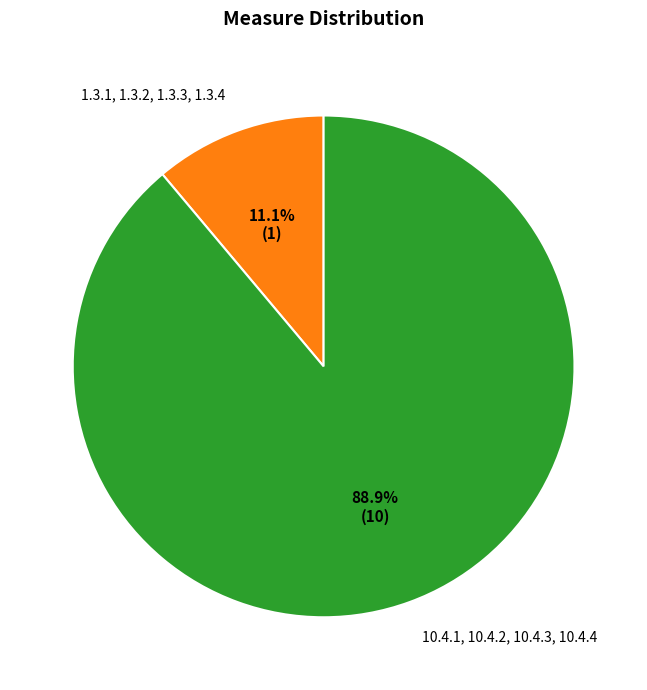

How many segments does this pie chart have?

2